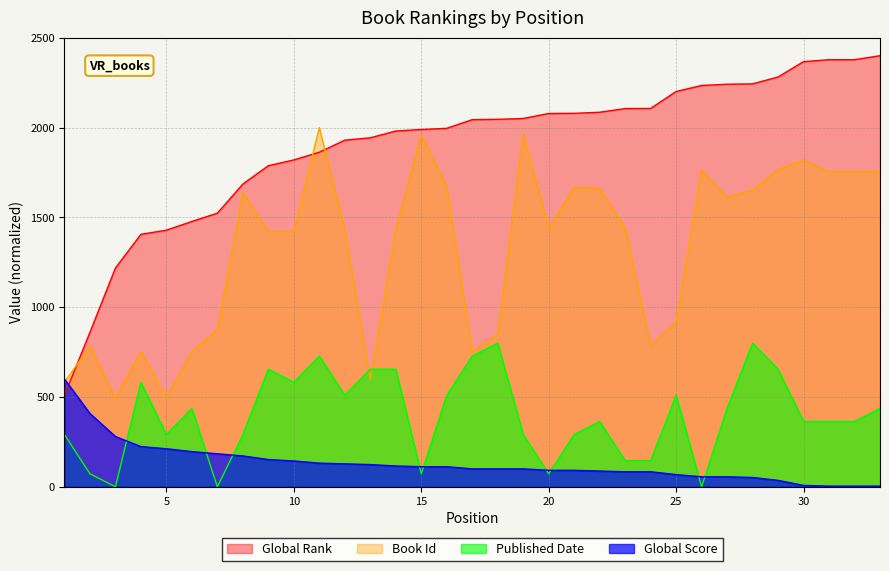

How many data points in Published Date are less than 363?

13